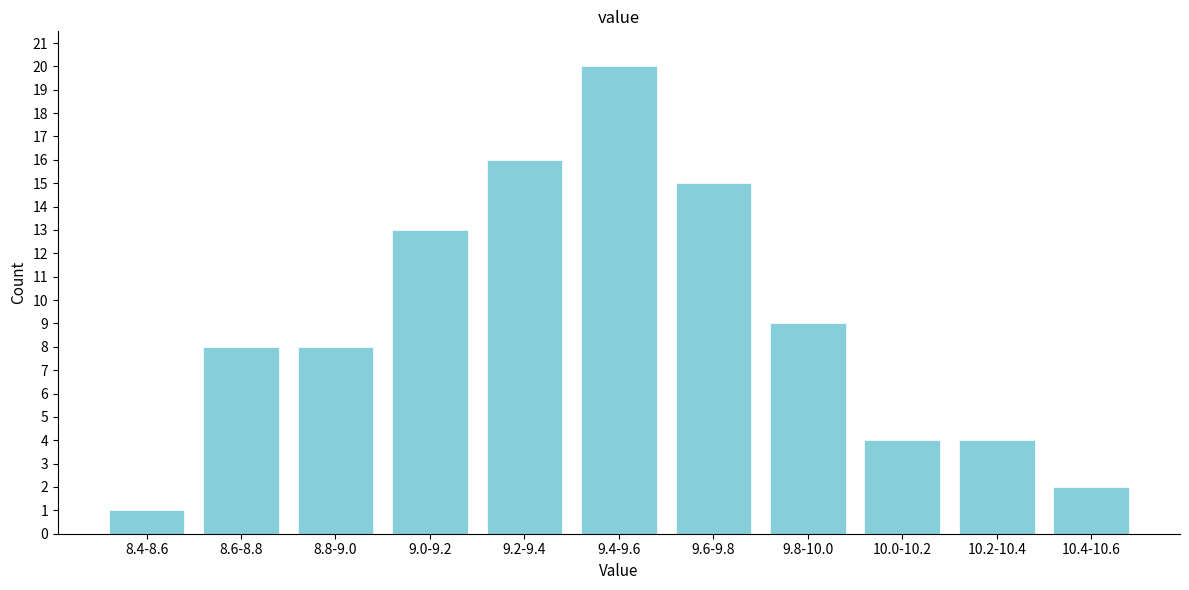

Reading right to left, list all the values displayed in this chart.

2	4	4	9	15	20	16	13	8	8	1